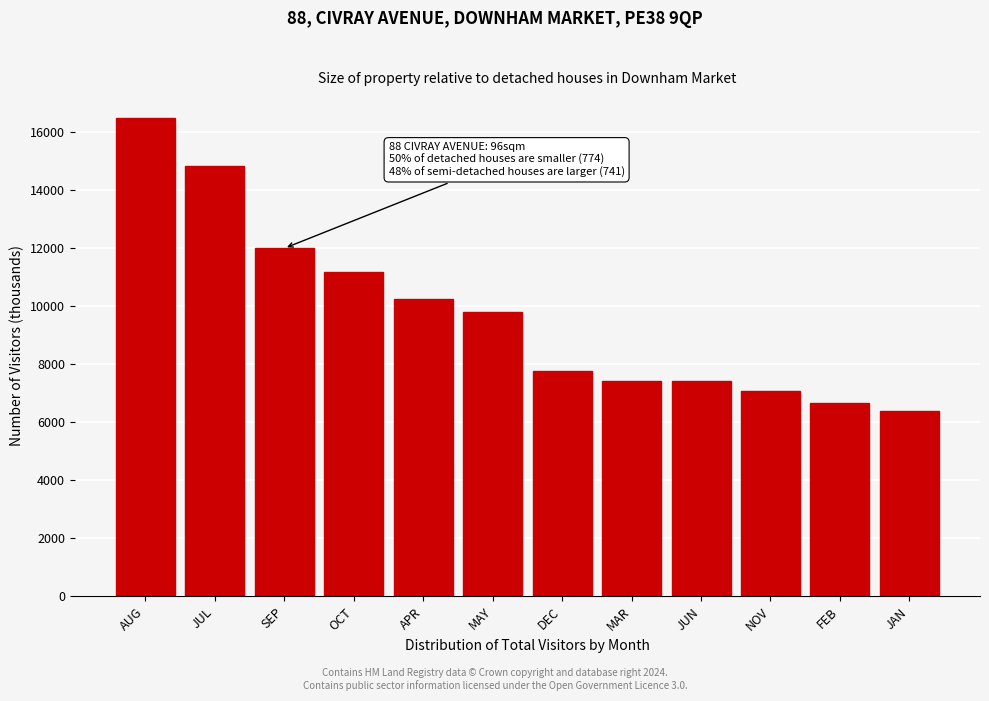

What is the change in value from AUG to SEP?

-4486.3